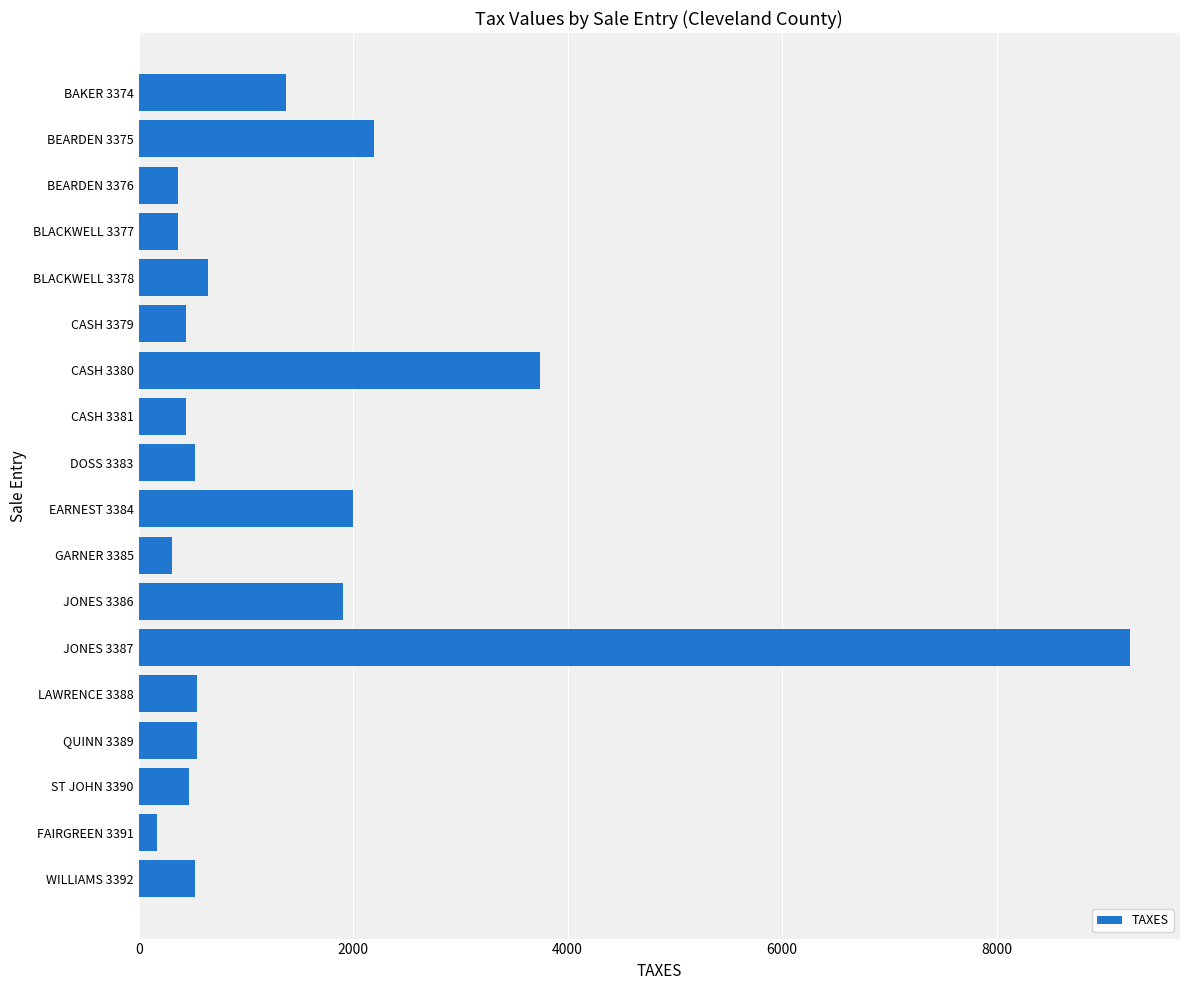

What is the change in value from DOSS 3383 to EARNEST 3384?

+1477.7